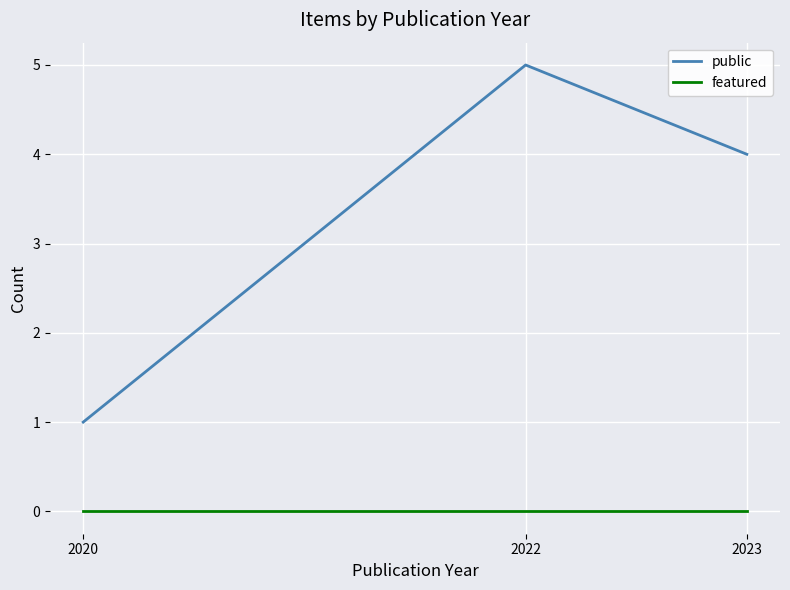

Reading right to left, extract all data points from this chart.

public: 4	5	1
featured: 0	0	0